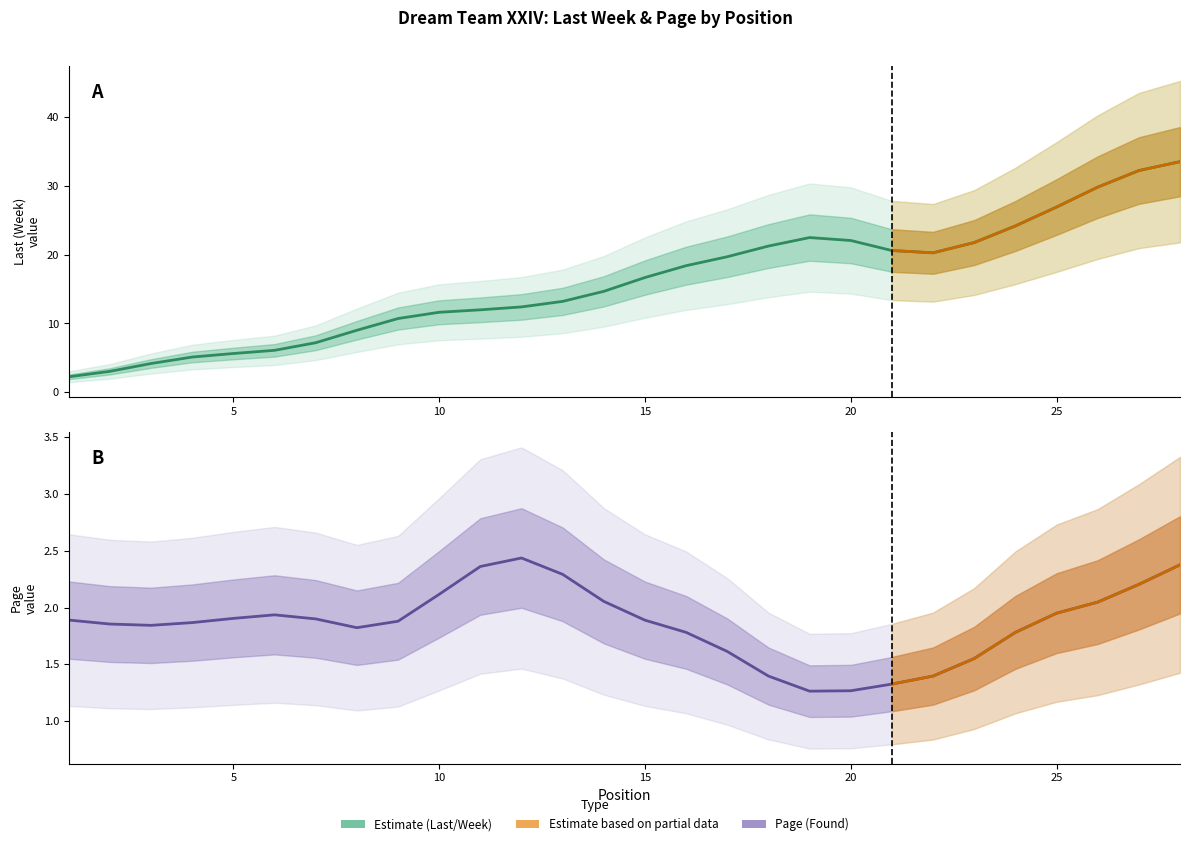

What is the difference between the maximum and minimum values in the Page (Found) series?

1.2